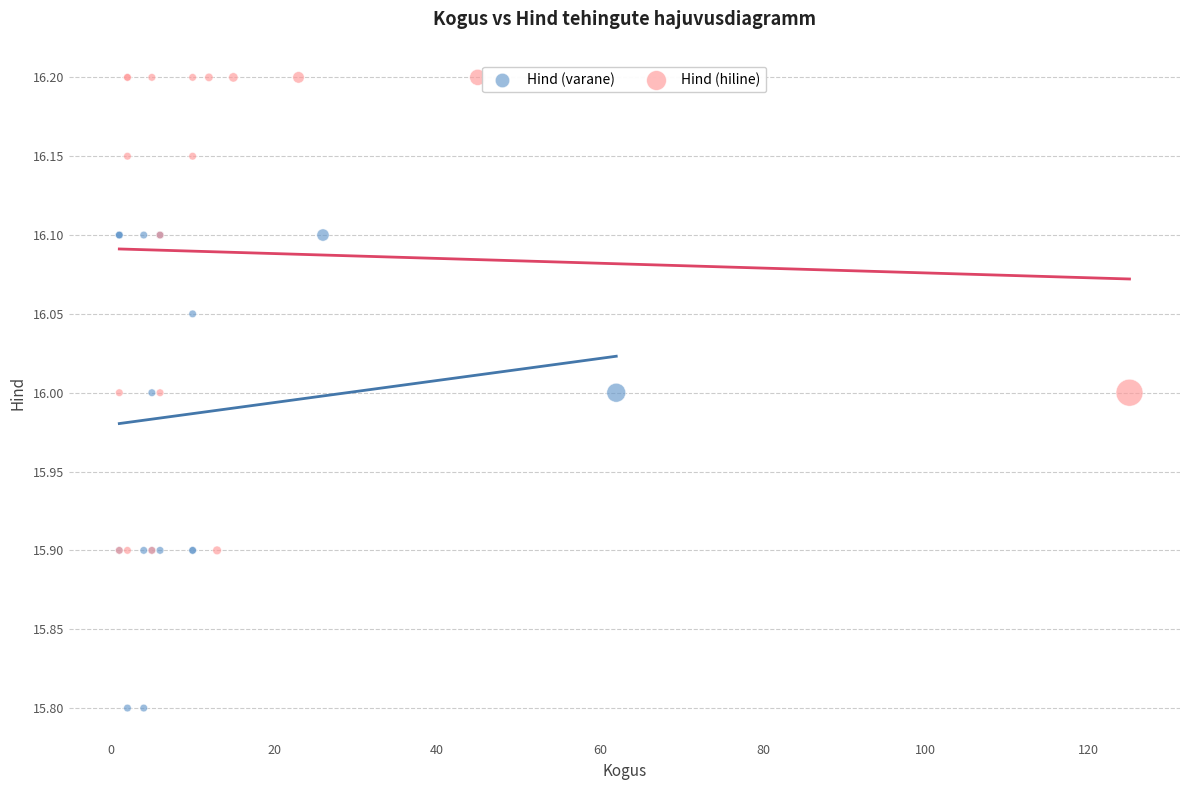

Which series reaches the maximum Y coordinate?

Hind (hiline)